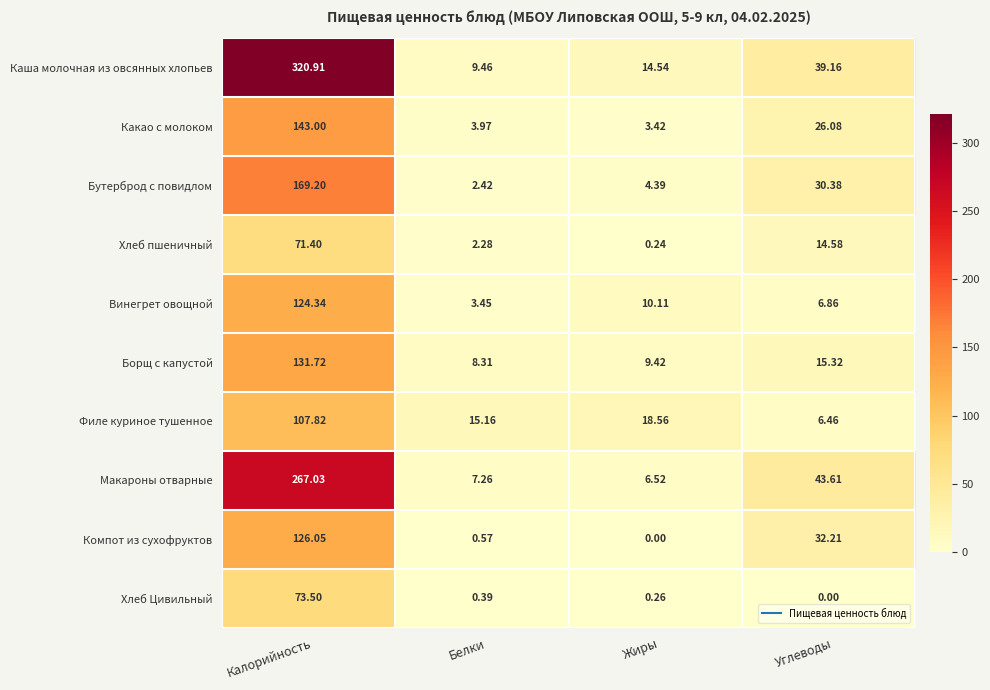

Is the value of Компот из сухофруктов at Жиры greater than the value of Каша молочная из овсянных хлопьев at Калорийность?

No